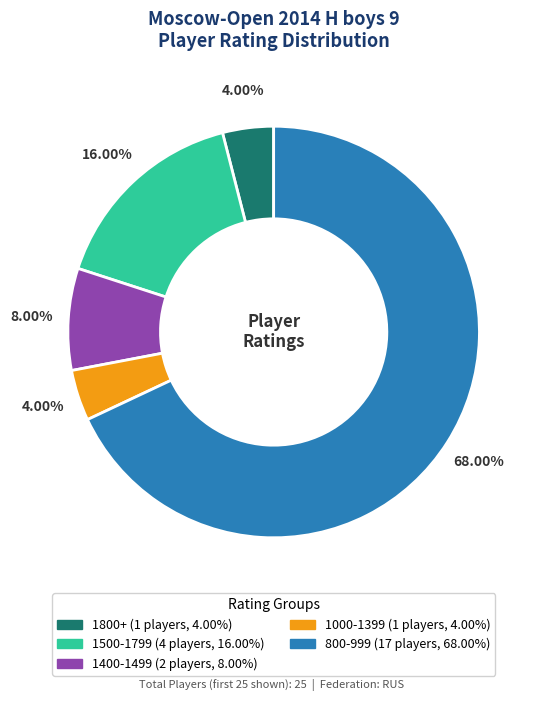

Is there a majority slice in this chart?

Yes